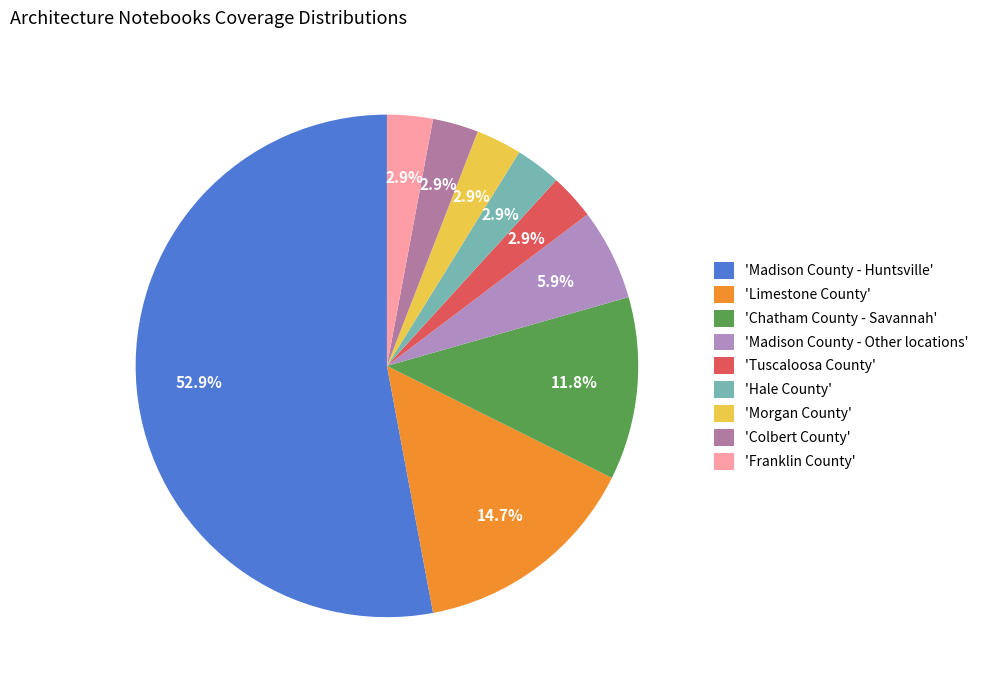

Count the number of slices in the pie.

9